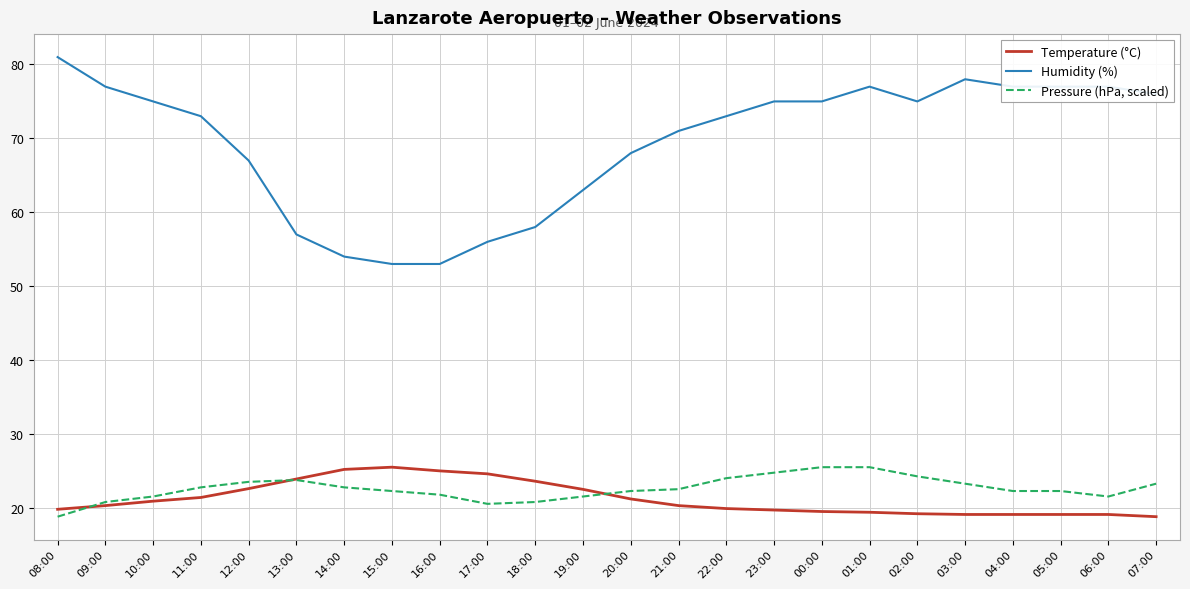

True or false: Humidity (%) and Pressure (hPa, scaled) intersect in this chart.

False